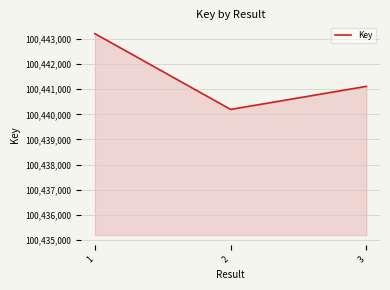

Does the chart display data point markers on the line(s)?

No